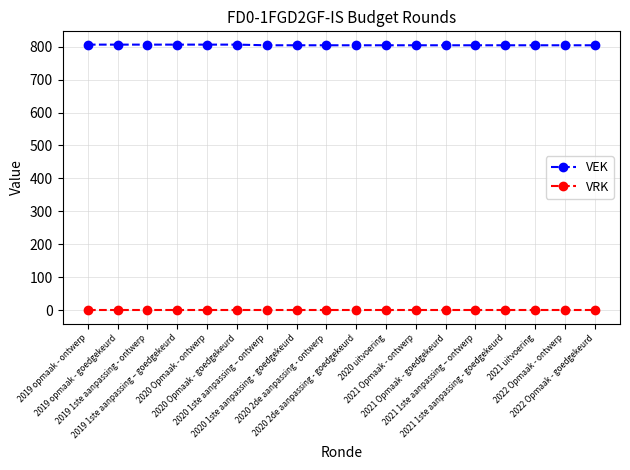

At how many categories does at least one series exceed 136?

18